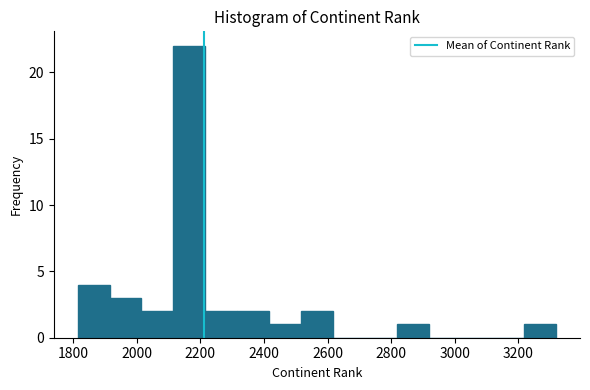

Over which range of the x-axis is the bar tallest?

2120 to 2220